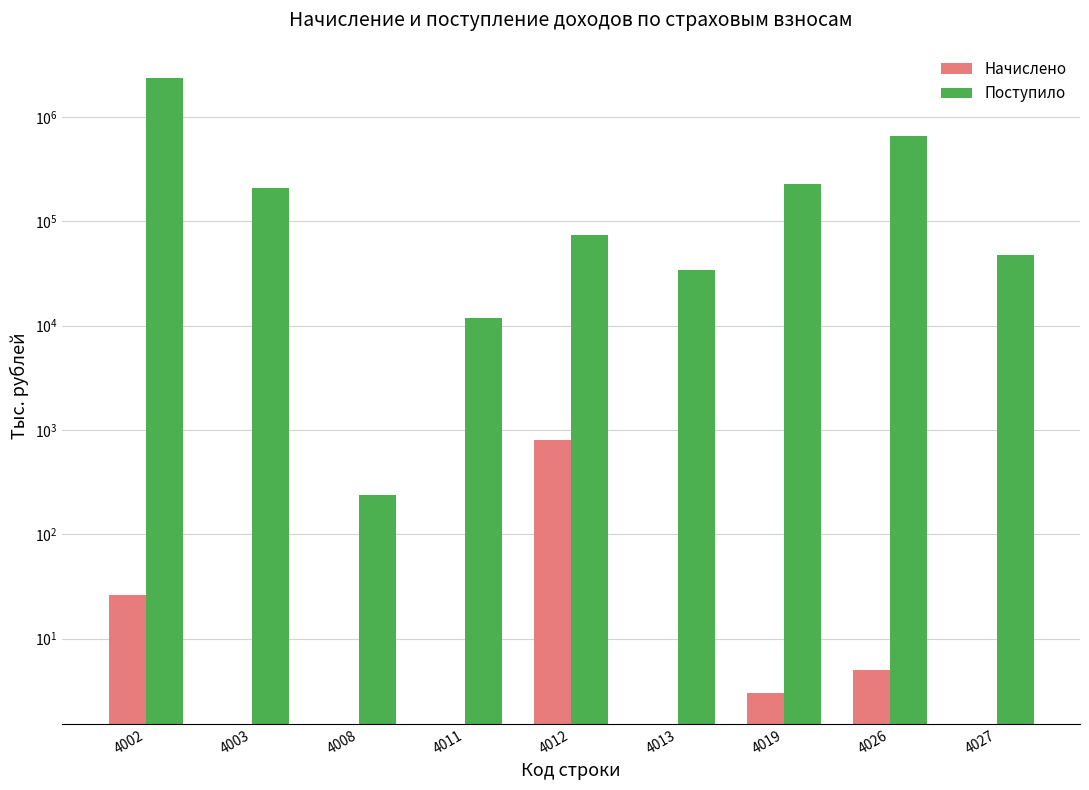

True or false: Начислено has a value of 0 at 4008.

True